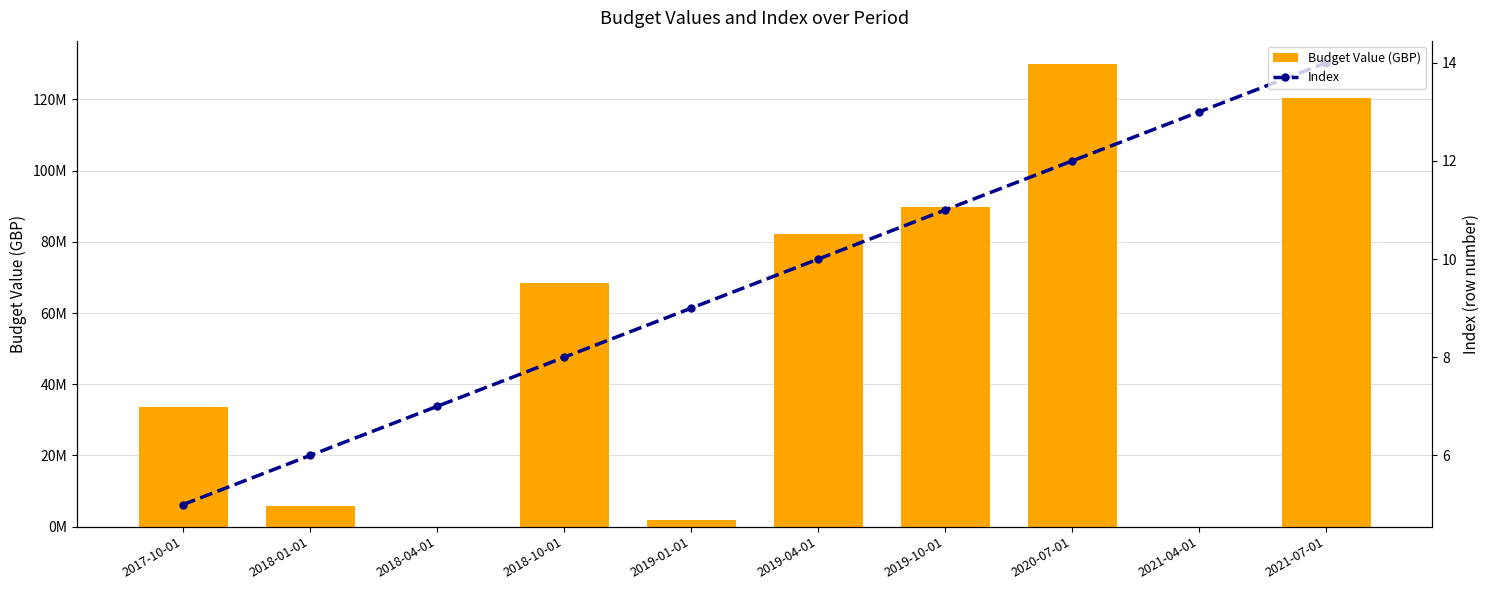

Is it true that Budget Value (GBP) equals 68821312 at 2018-04-01?

False